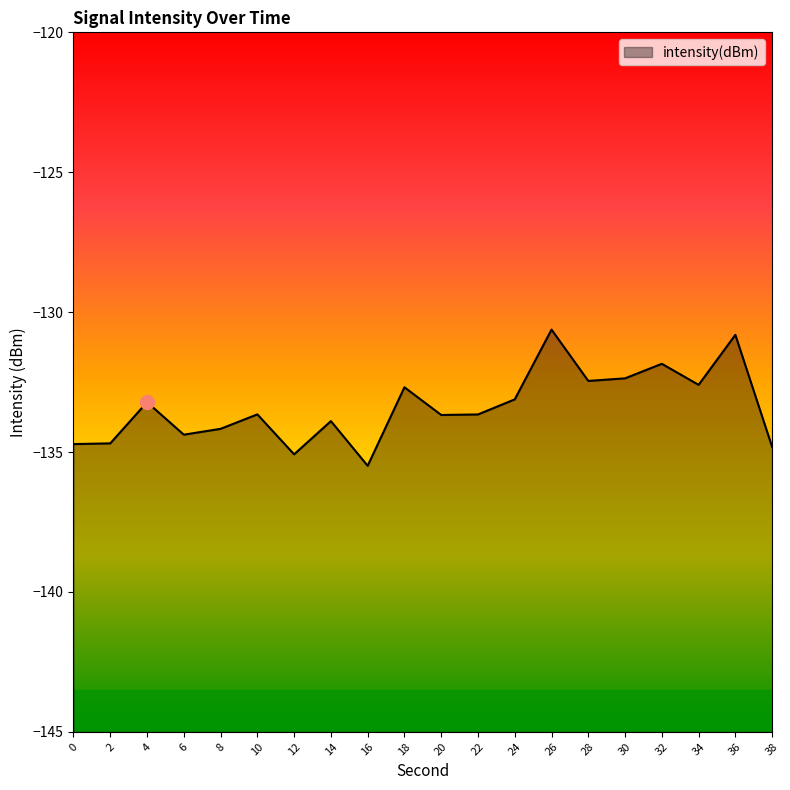

True or false: there are more than 0 points higher than both neighbors.

True